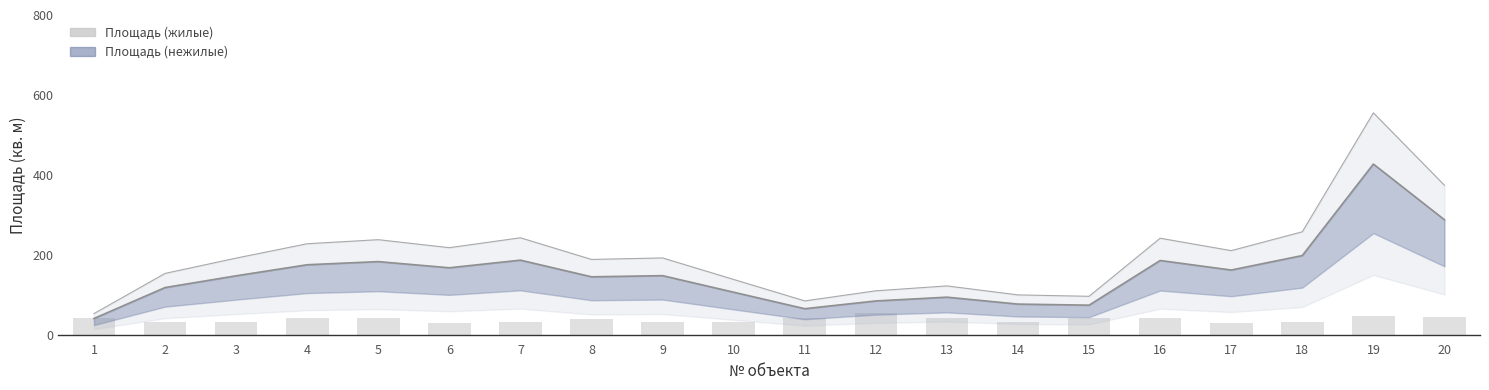

Is it true that Площадь (нежилые) equals 25.2 at 1?

False